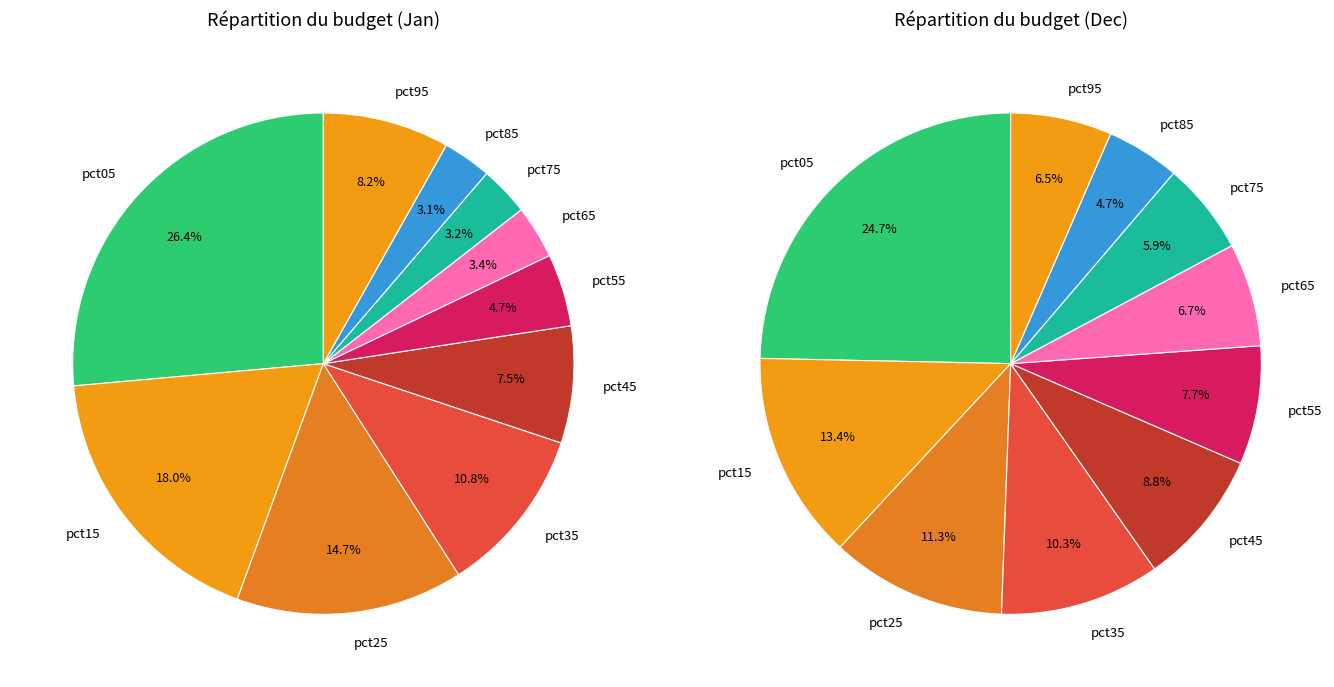

To the nearest percent, what percentage of the pie is pct35?

10%